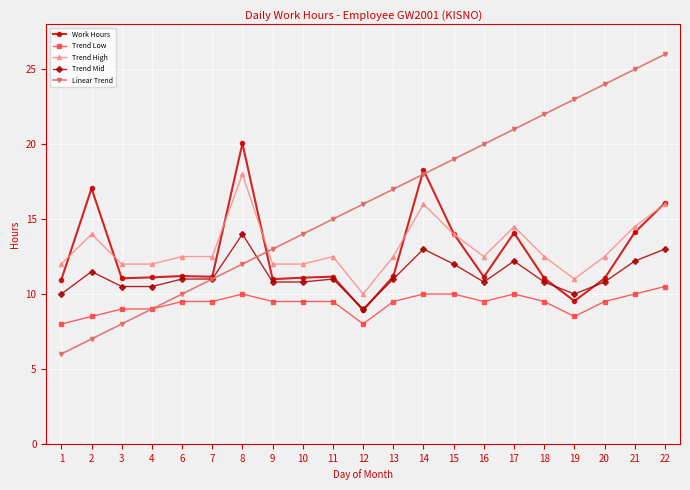

What are all the series names shown in the legend?

Work Hours, Trend Low, Trend High, Trend Mid, Linear Trend